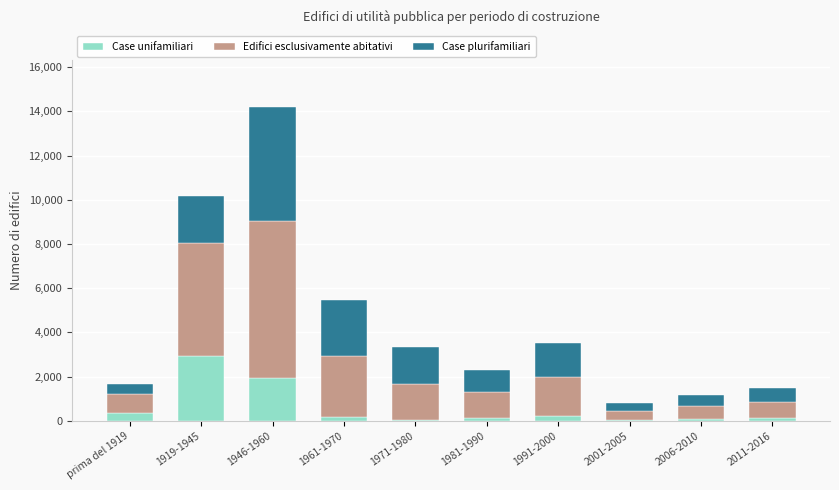

At which category is the sum across all series the highest?

1946-1960